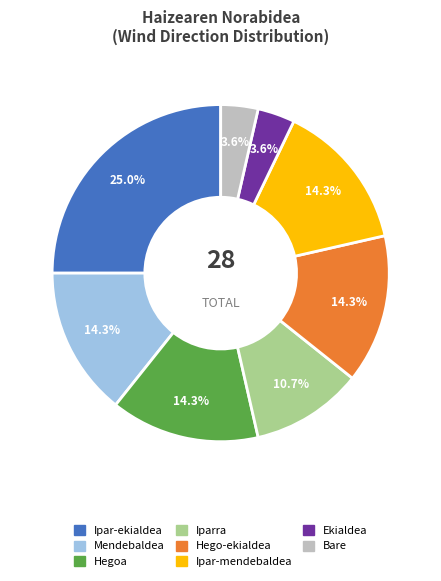

Approximately how many times larger is the value at Mendebaldea compared to Ekialdea?

4.0